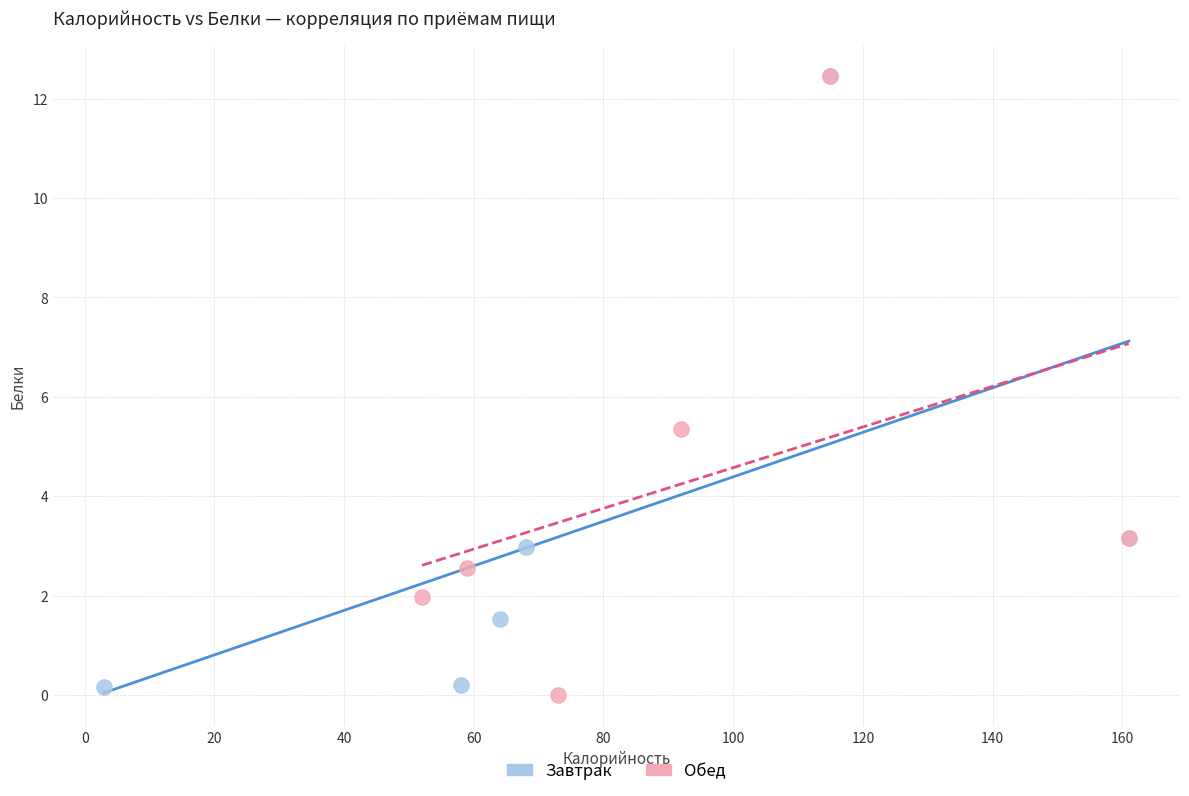

What are all the series names shown in the legend?

Завтрак, Обед